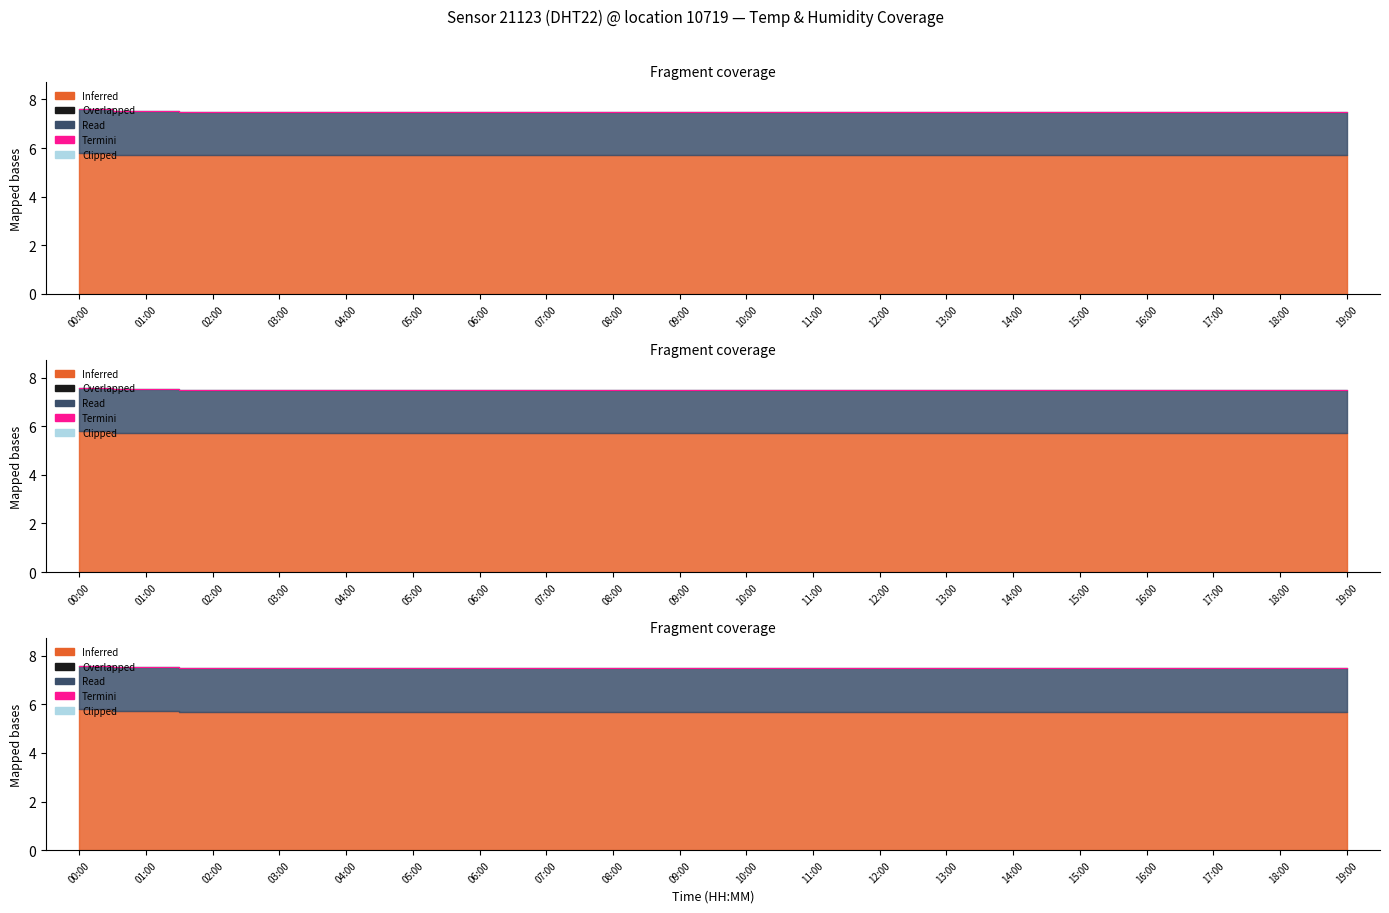

What is the label of the 10th point from the left?

09:00